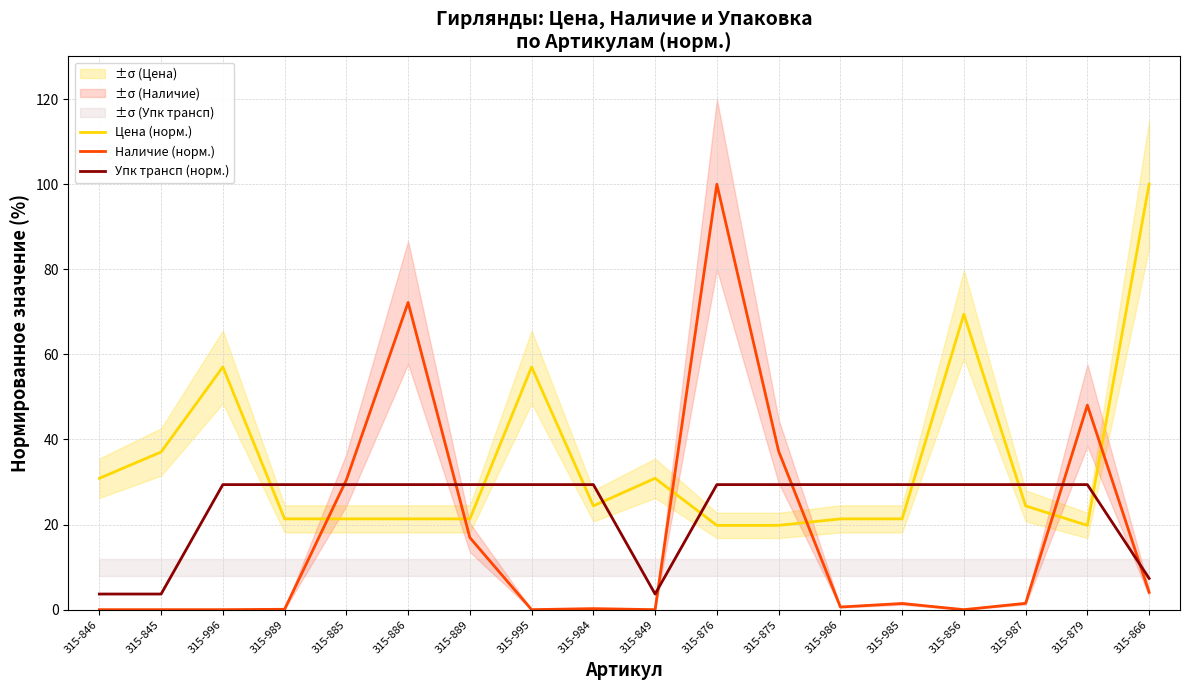

Is it true that Наличие (норм.) equals 1.5 at 315-987?

True